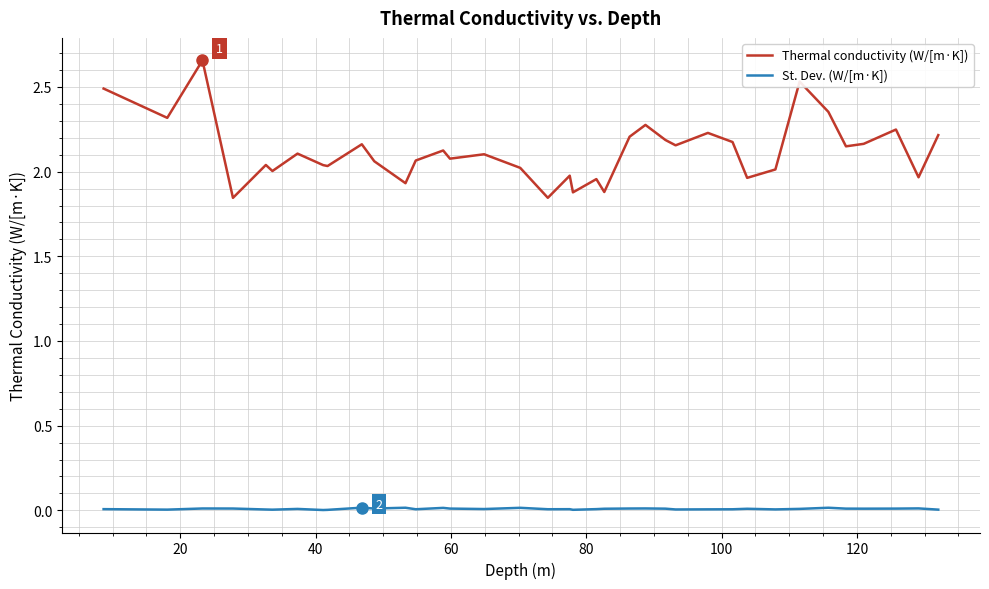

True or false: St. Dev. (W/[m·K]) has more than 1 interior local peaks.

True